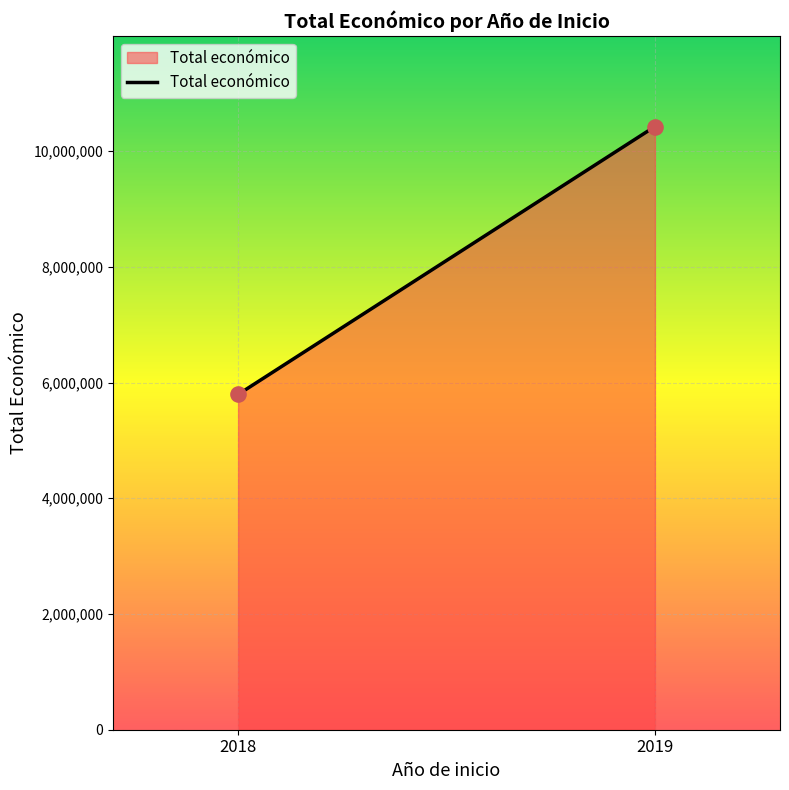

What is the average X value?

2018